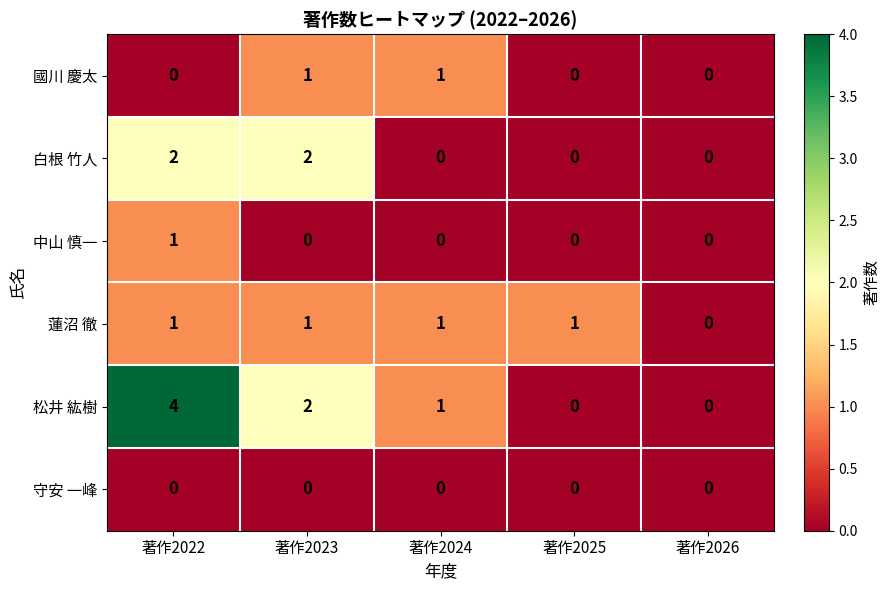

What is the greatest value displayed?

4